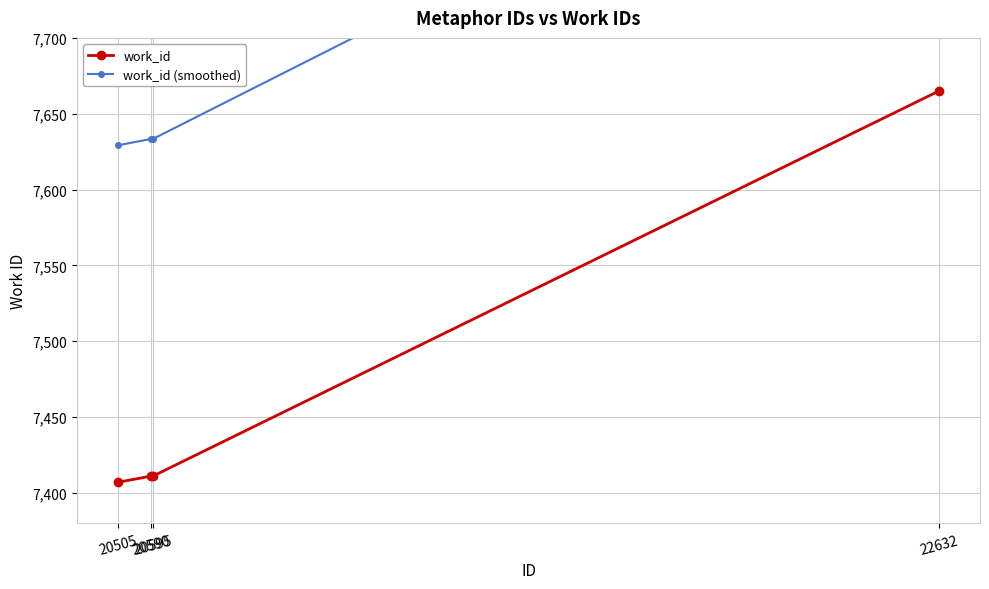

Between 20595 and 22632, which series saw the biggest shift?

work_id (smoothed)